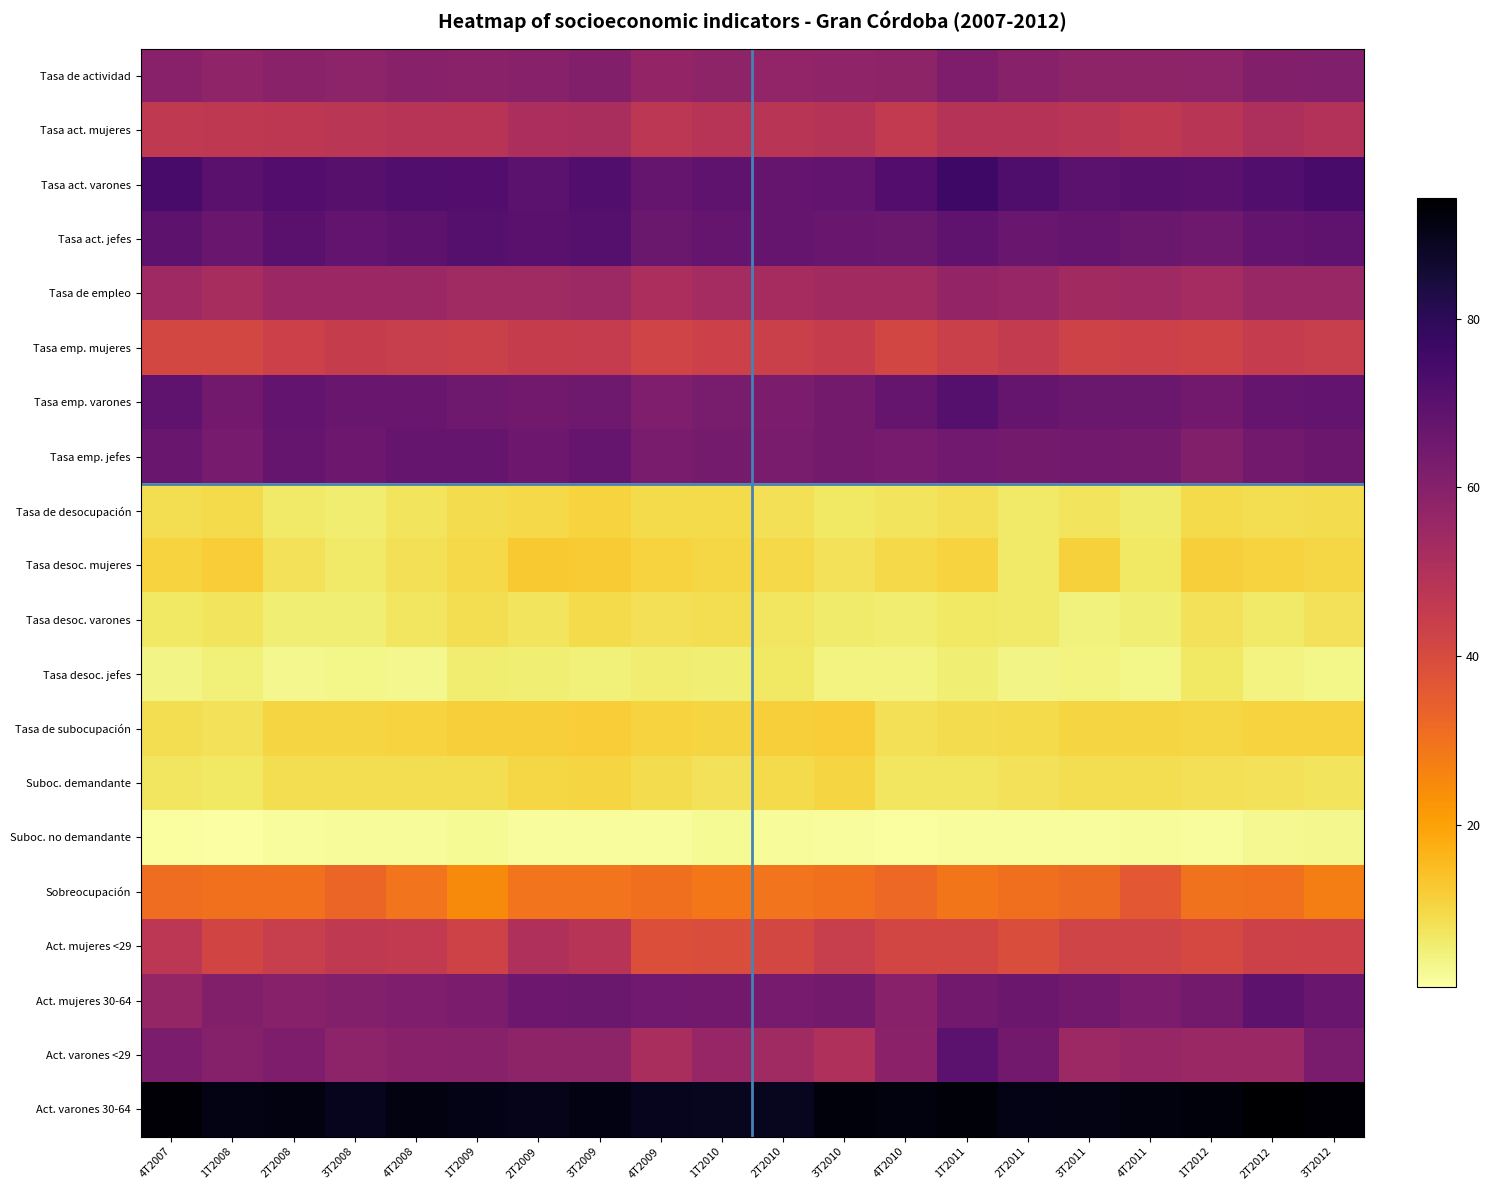

What is the total value across all series at 2T2009?

832.1